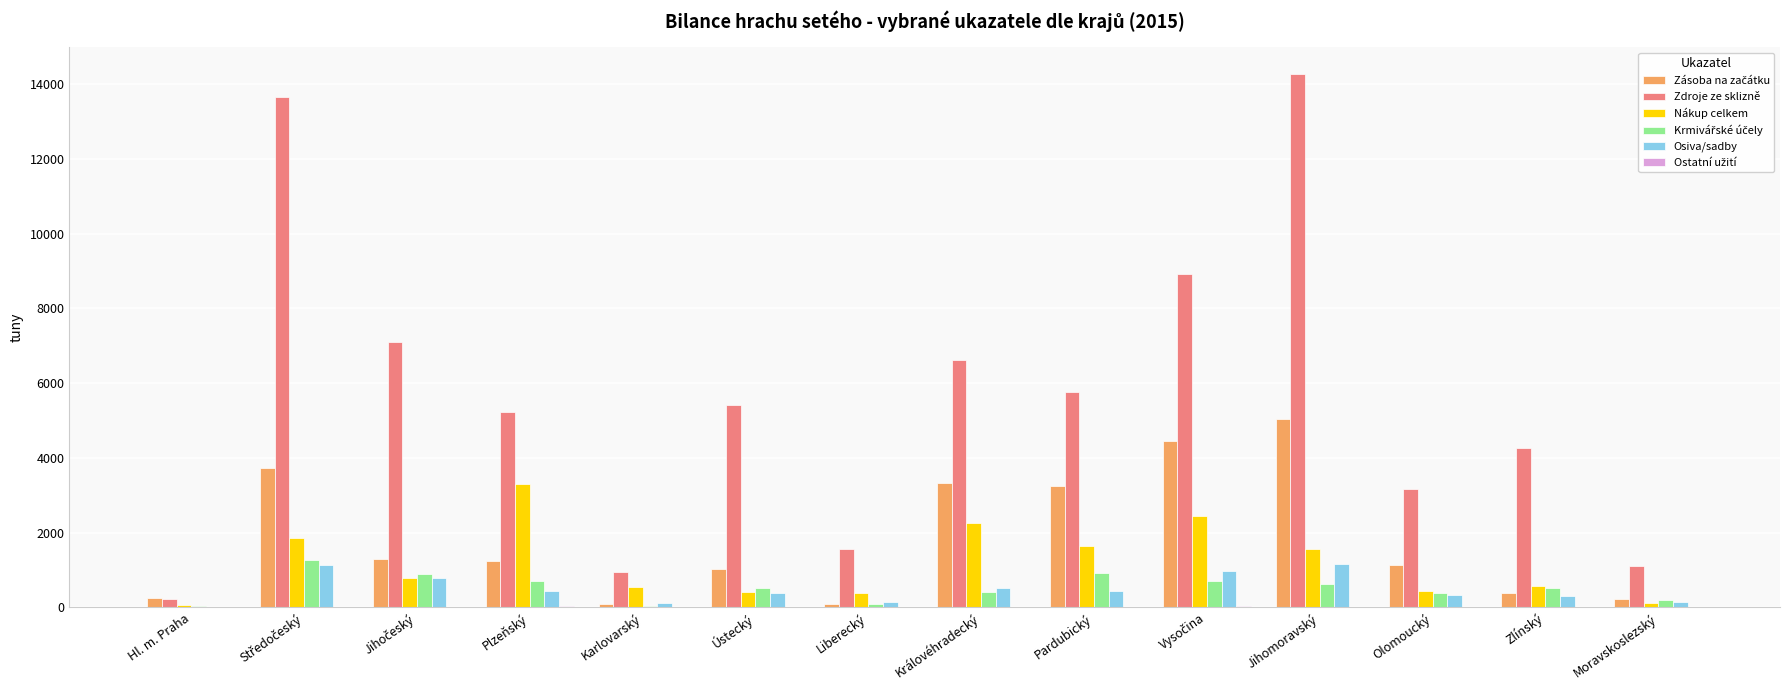

What is the sum of all Nákup celkem values?

16367.3